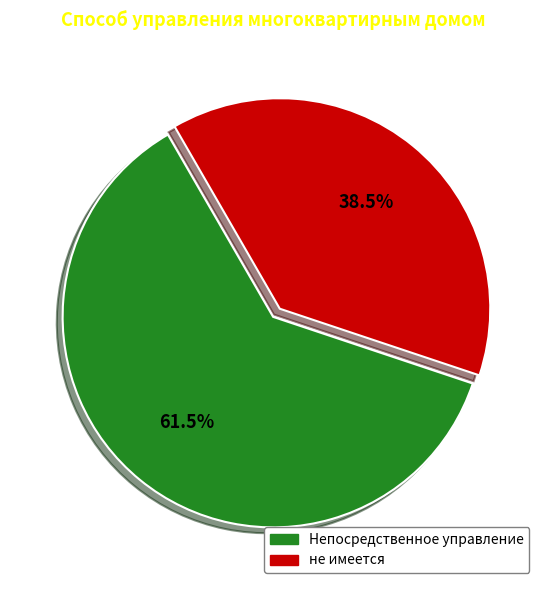

Approximately how many times larger is the value at не имеется compared to Непосредственное управление?

0.6